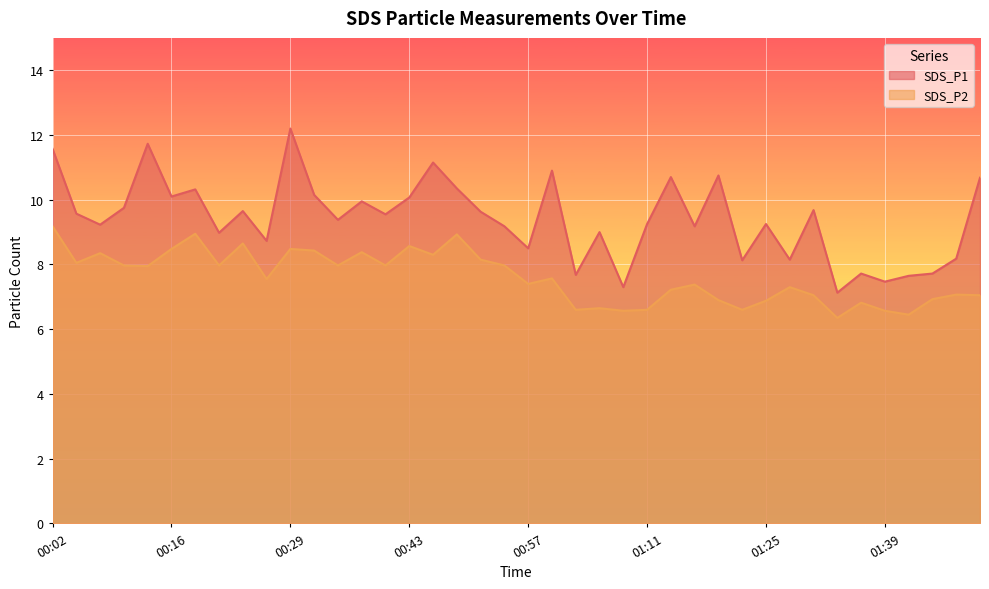

Is it true that SDS_P1 equals 3.4 at 00:40?

False